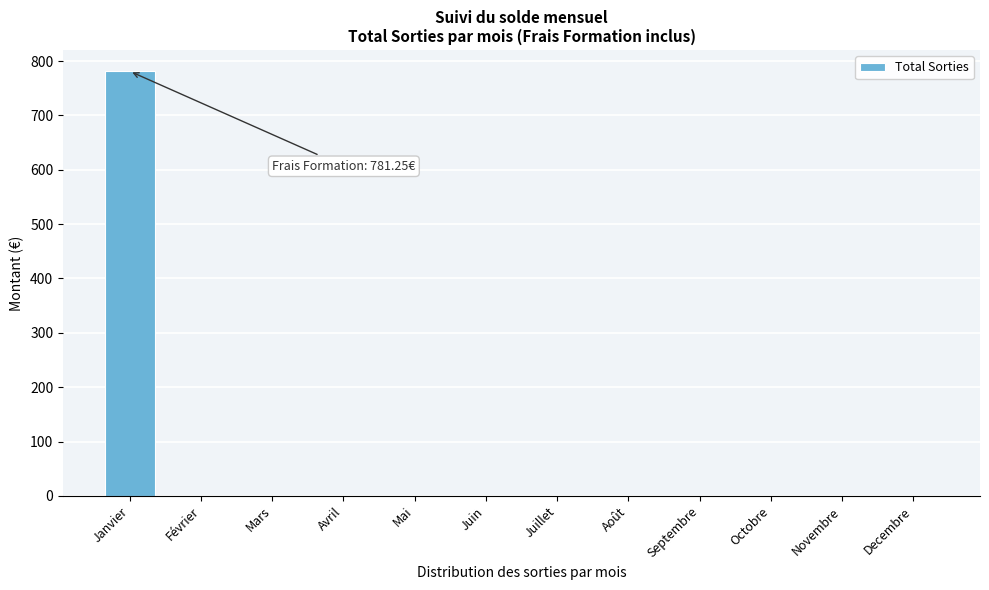

The value at Avril is -400.6. True or false?

False